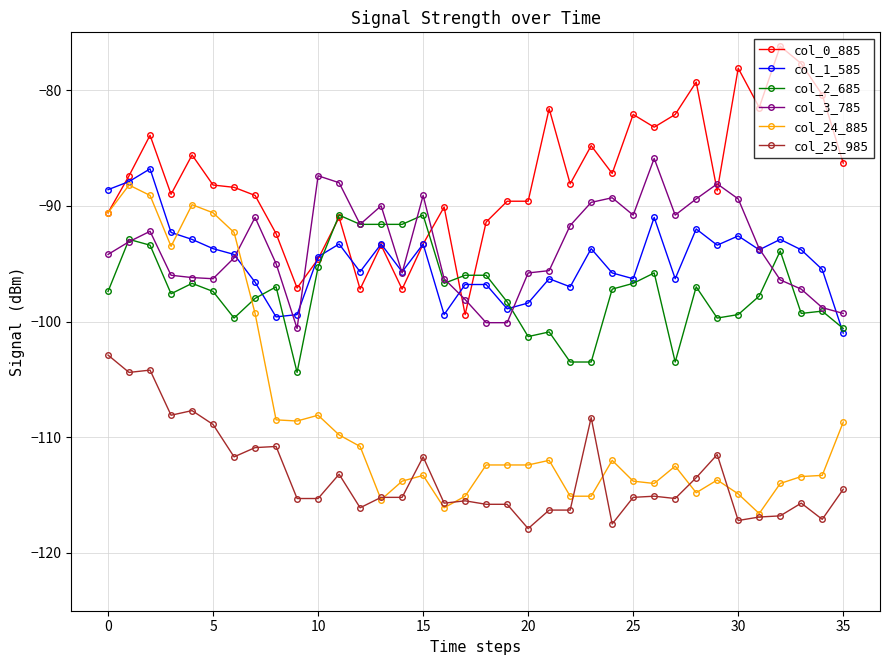

How many categories are shown in the chart?

36